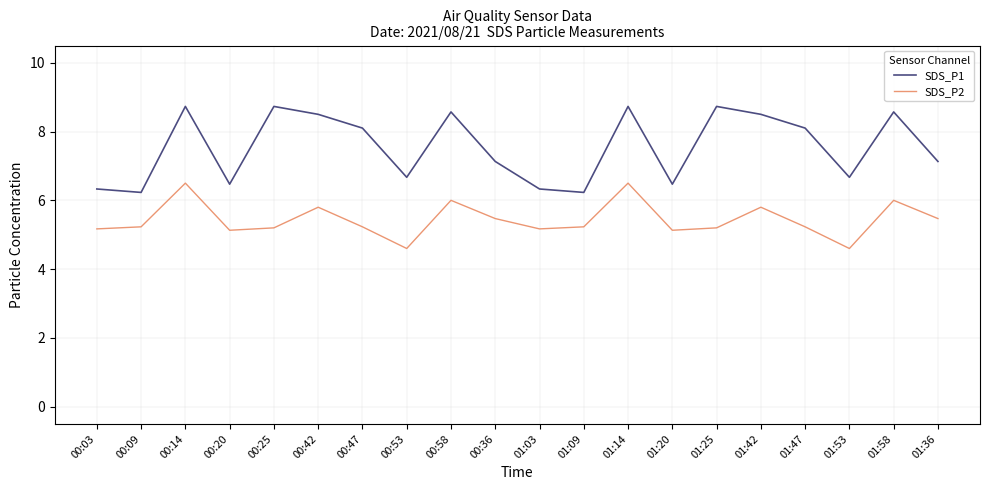

What is the approximate value of SDS_P2 at 01:58?

6.0